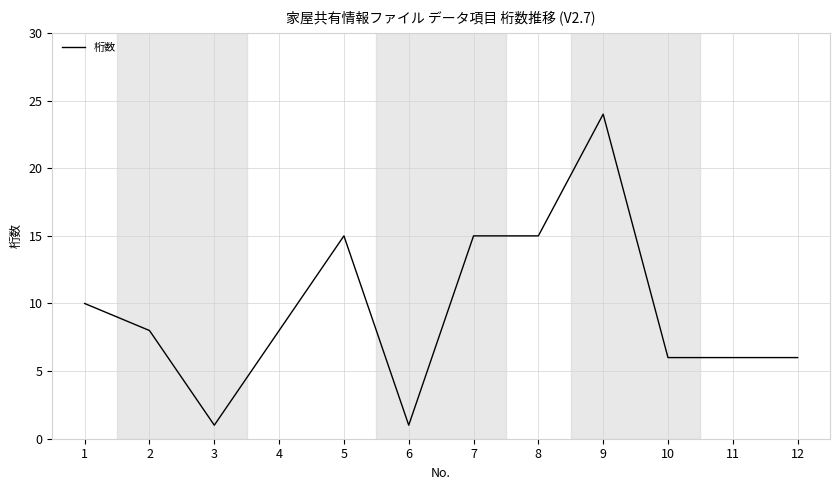

At which category does the chart reach its peak across all series?

9